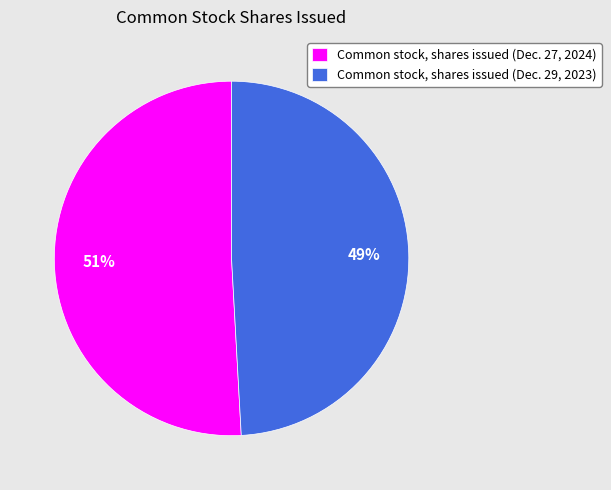

Is there a majority slice in this chart?

Yes